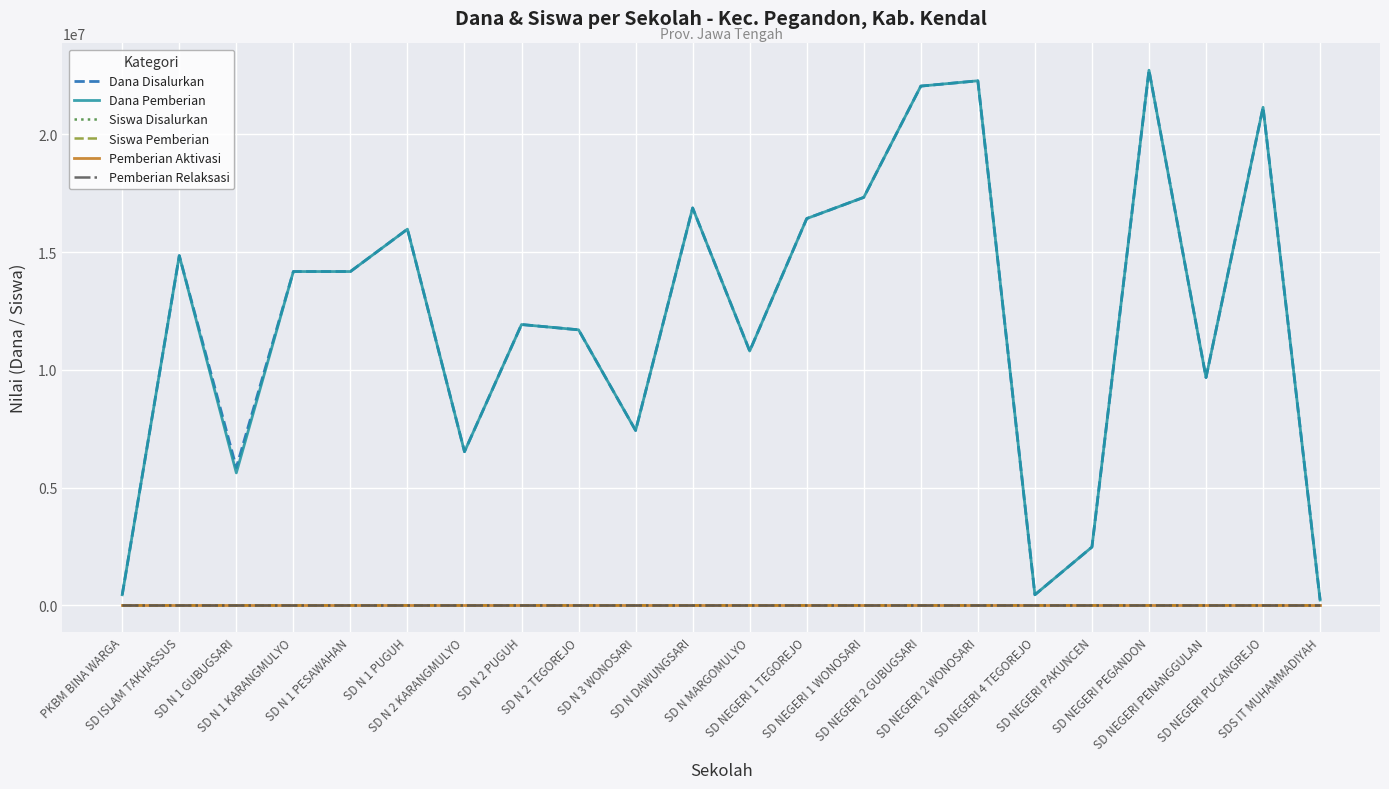

At how many categories does at least one series exceed 9888741?

14